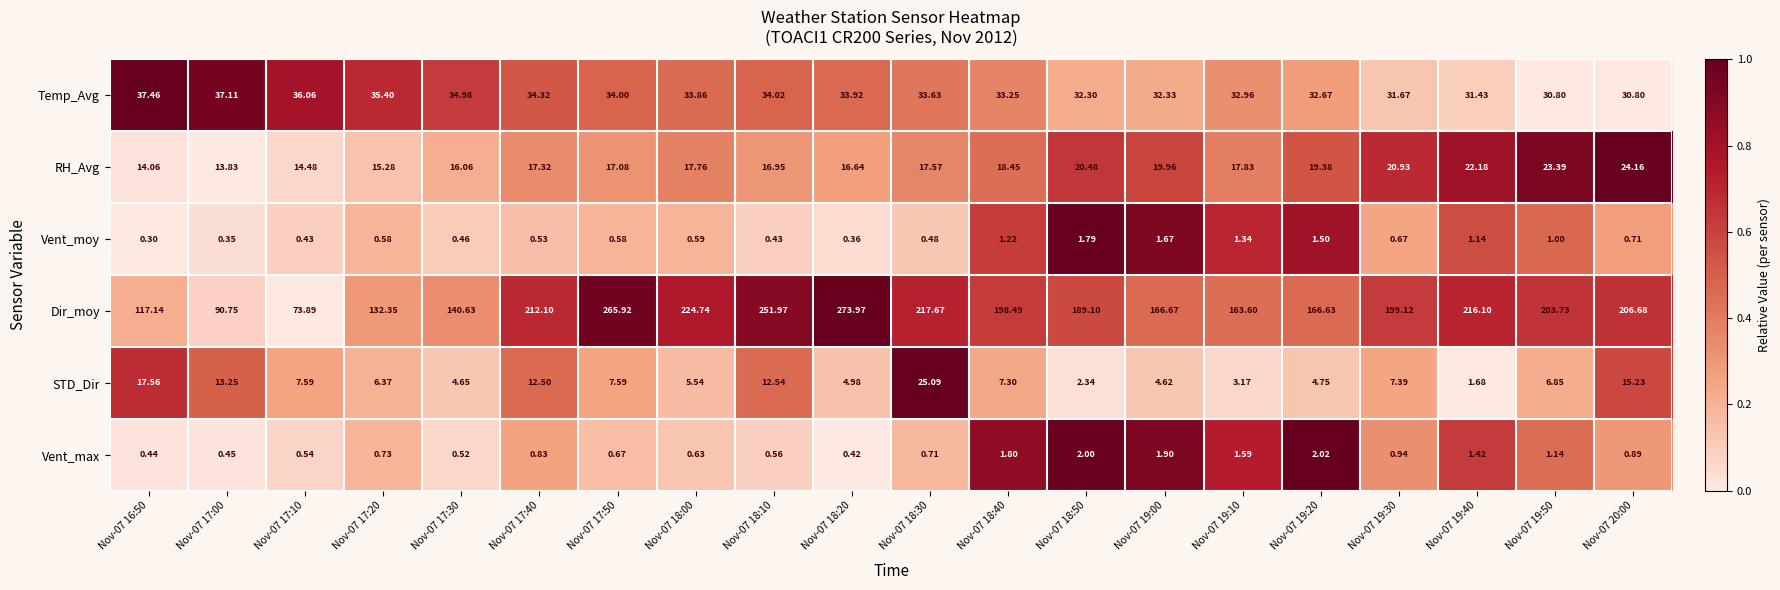

List the series in order of their peak value, lowest first.

Vent_moy, Vent_max, RH_Avg, STD_Dir, Temp_Avg, Dir_moy